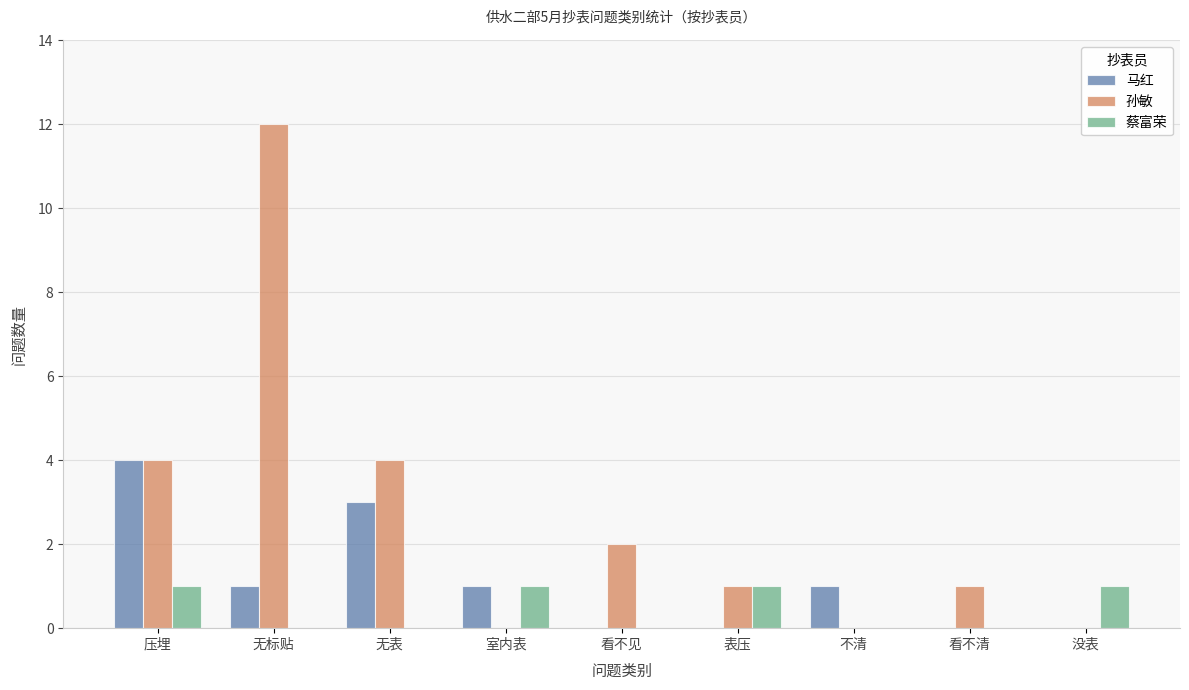

Which category has the highest value in the 孙敏 series?

无标贴